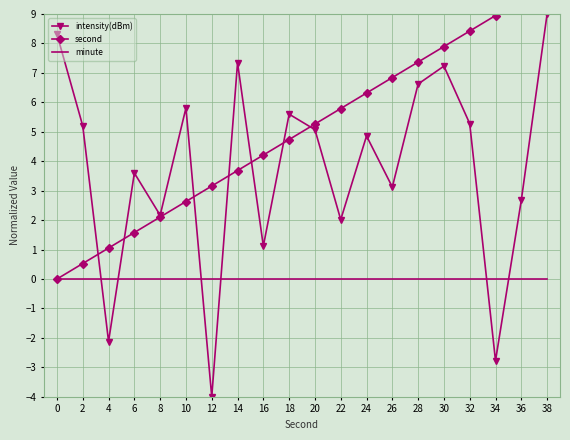

Reading right to left, what are all the values shown in this chart?

intensity(dBm): 9.0	2.7	-2.8	5.3	7.2	6.6	3.1	4.9	2.0	5.1	5.6	1.1	7.3	-4.0	5.8	2.2	3.6	-2.1	5.2	8.3
second: 10.0	9.5	8.9	8.4	7.9	7.4	6.8	6.3	5.8	5.3	4.7	4.2	3.7	3.2	2.6	2.1	1.6	1.1	0.5	0.0
minute: 0.0	0.0	0.0	0.0	0.0	0.0	0.0	0.0	0.0	0.0	0.0	0.0	0.0	0.0	0.0	0.0	0.0	0.0	0.0	0.0